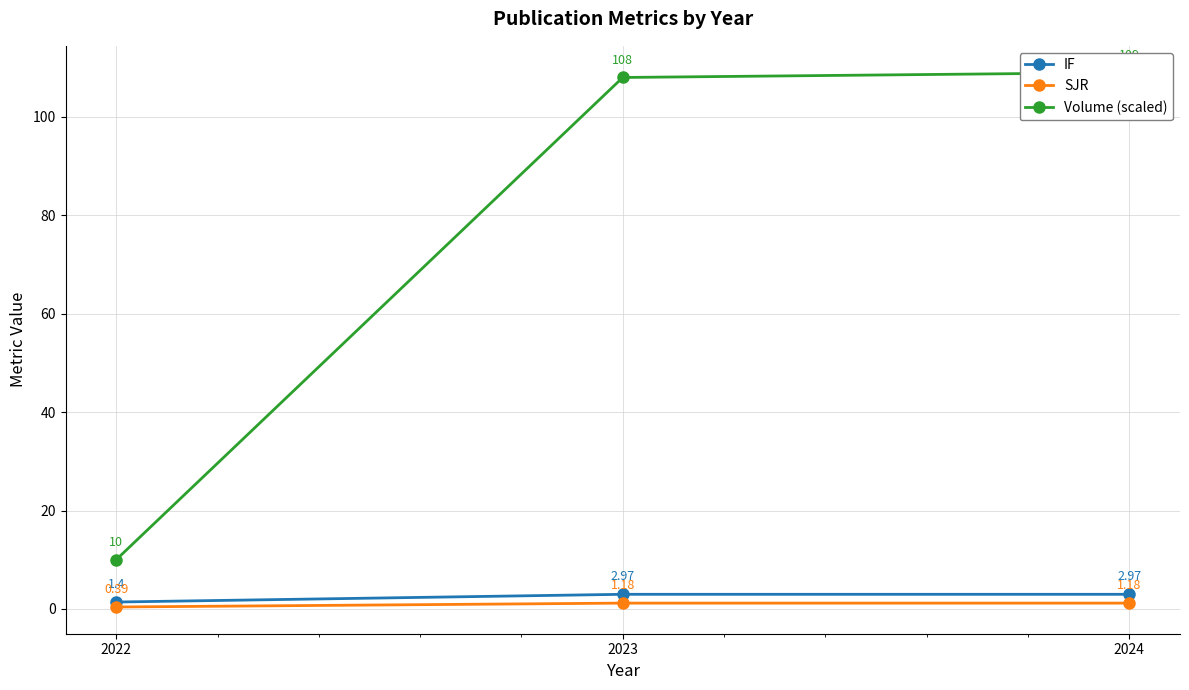

Reading left to right, list all the values displayed in this chart.

IF: 1.4	3.0	3.0
SJR: 0.4	1.2	1.2
Volume (scaled): 10.0	108.0	109.0